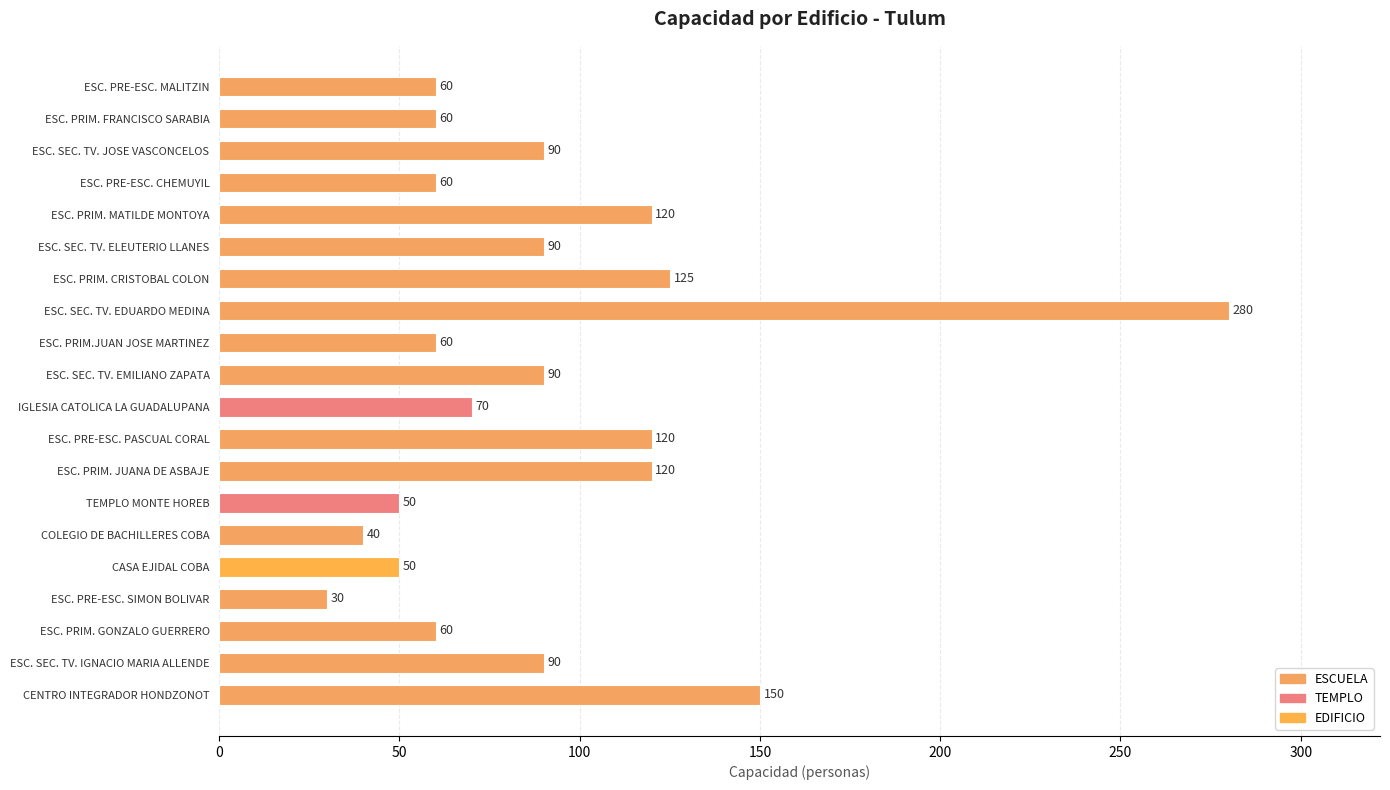

What is the difference between the second highest and second lowest values?

110